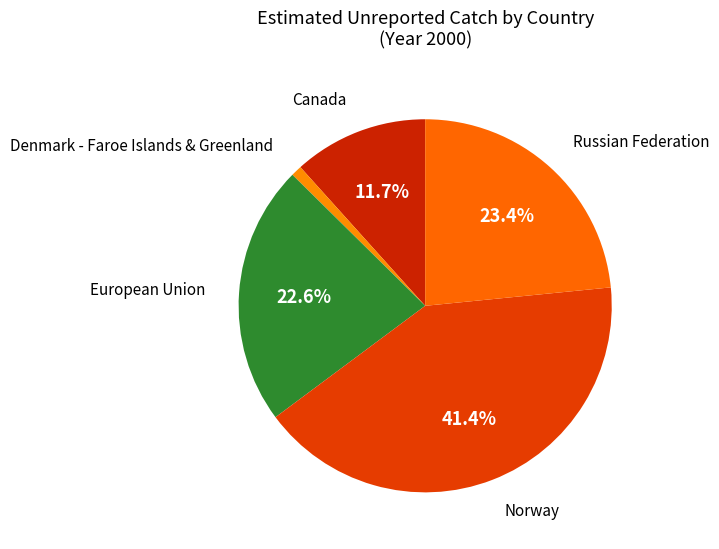

Count the number of slices in the pie.

5